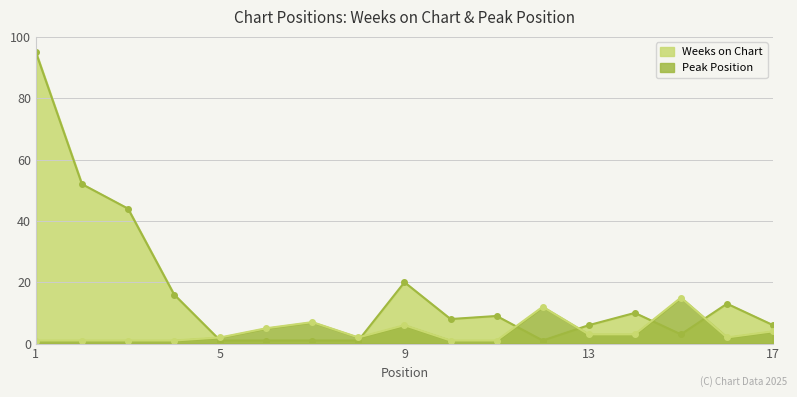

Rank the categories by Peak Position value from highest to lowest.

15, 12, 7, 9, 6, 17, 13, 14, 5, 8, 16, 1, 2, 3, 4, 10, 11